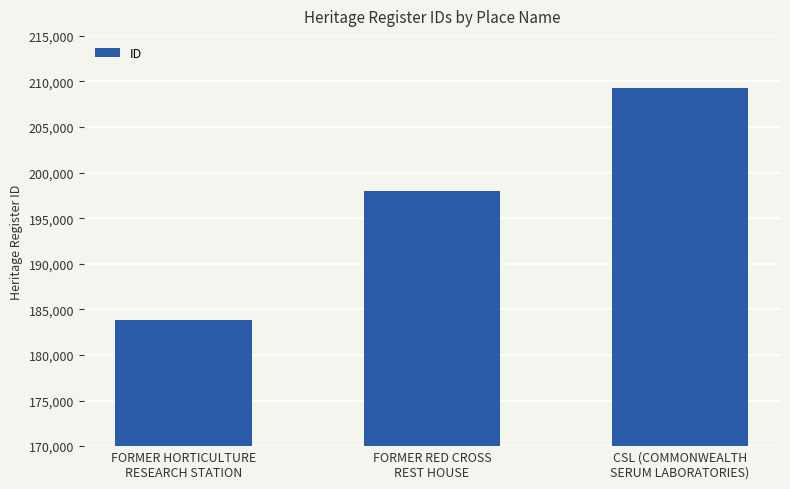

The value at FORMER HORTICULTURE
RESEARCH STATION is 319269. True or false?

False